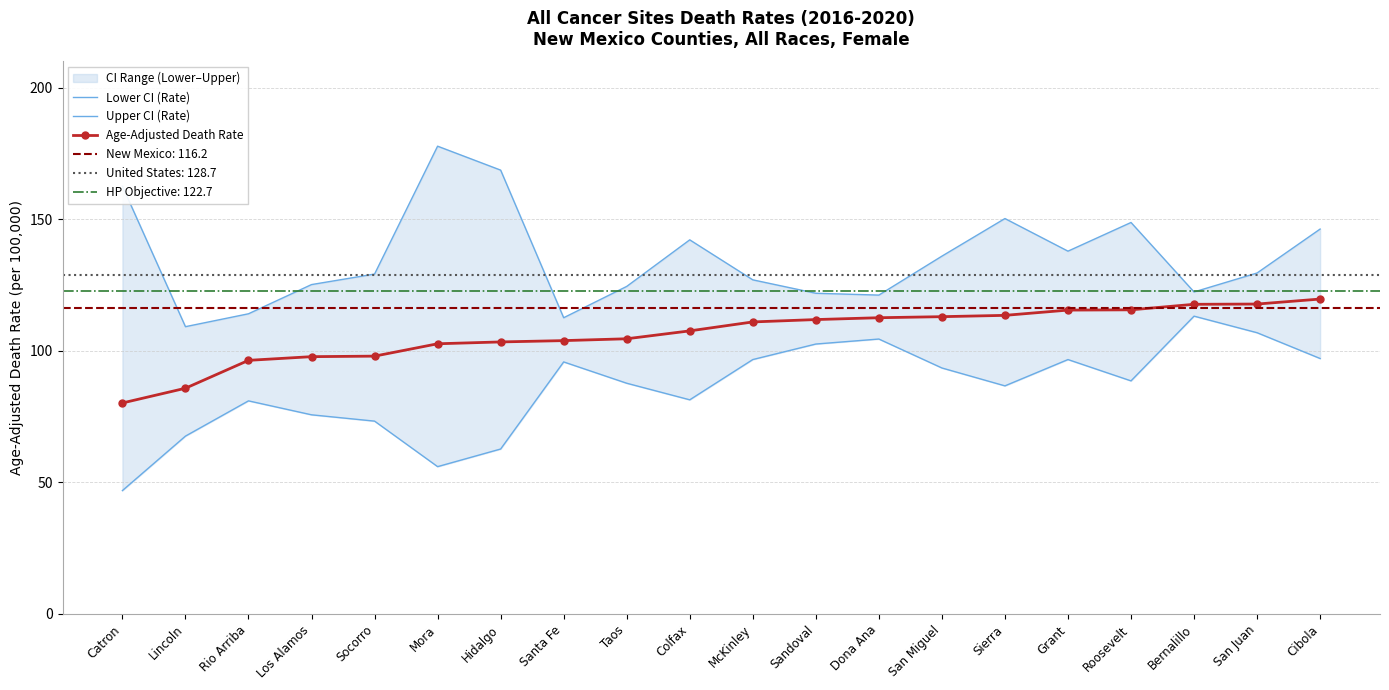

At which label does Age-Adjusted Death Rate first exceed 111?

Sandoval